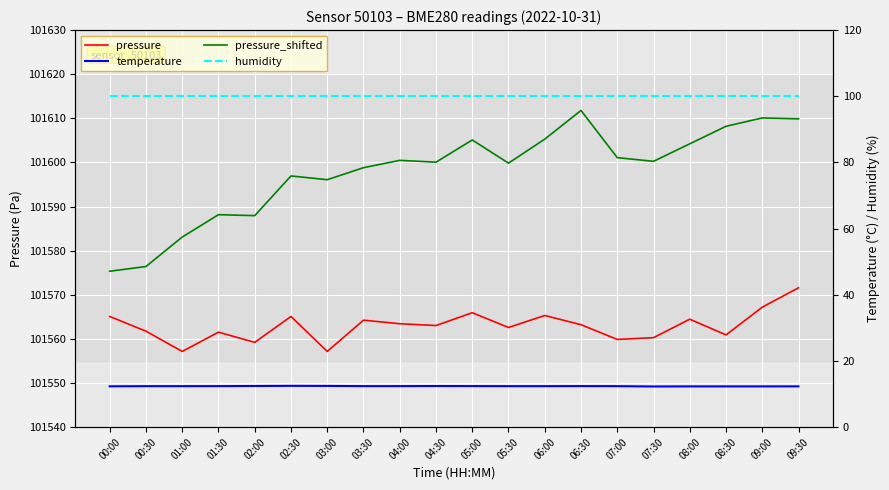

How many categories are shown in the chart?

20